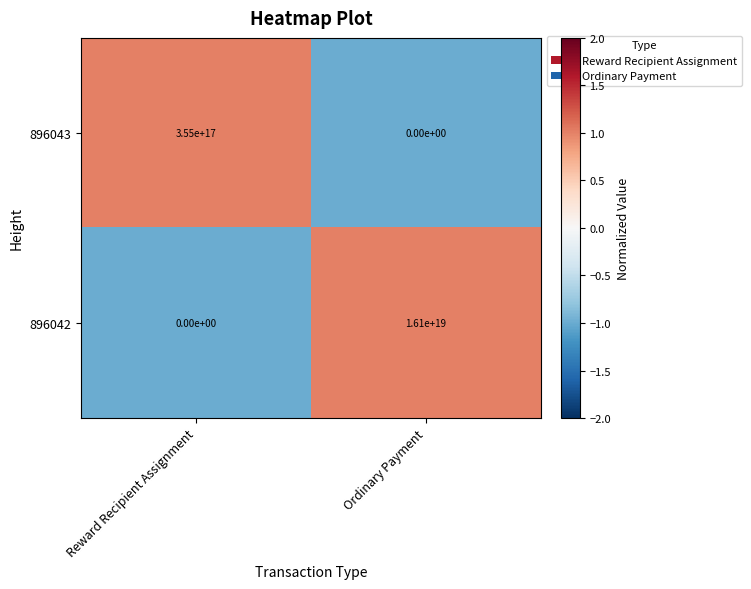

Count the number of data series in this chart.

2